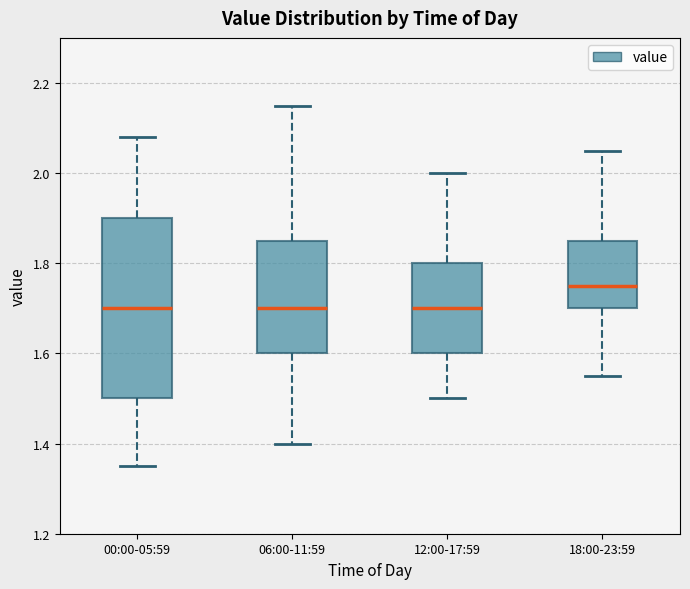

Which box has the highest median line?

18:00-23:59